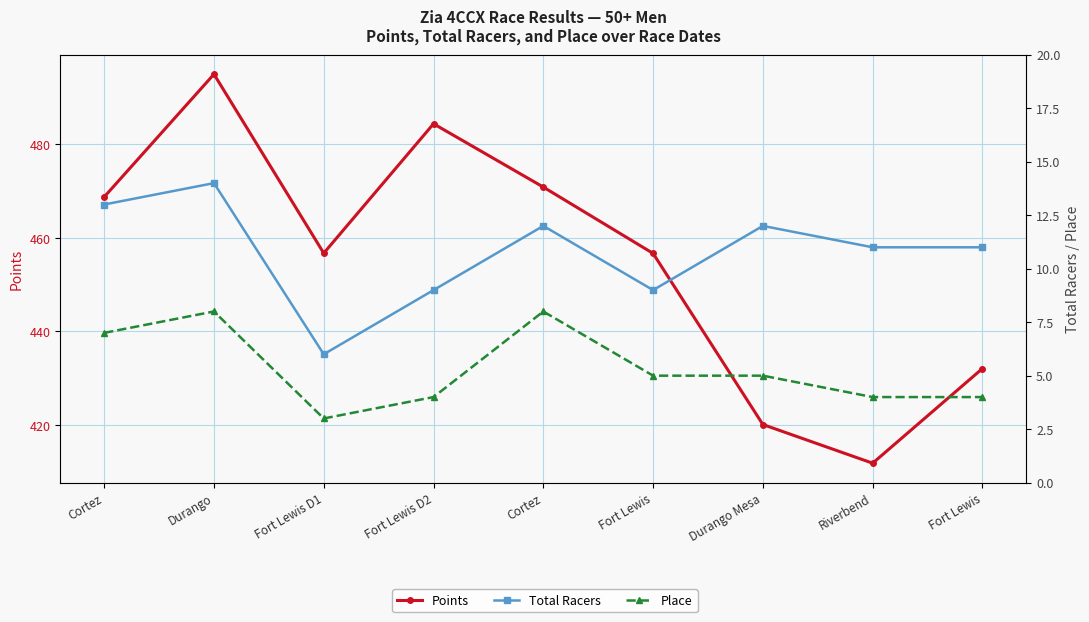

At which label does Total Racers first exceed 11?

Cortez